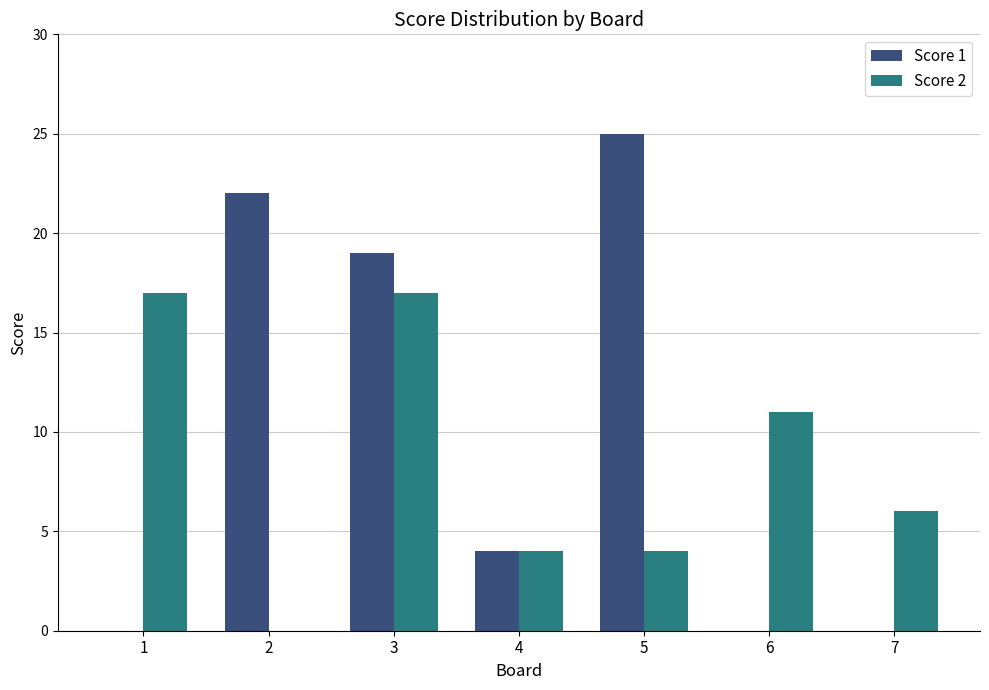

Reading left to right, list all the values displayed in this chart.

Score 1: 1=0	2=22	3=19	4=4	5=25	6=0	7=0
Score 2: 1=17	2=0	3=17	4=4	5=4	6=11	7=6